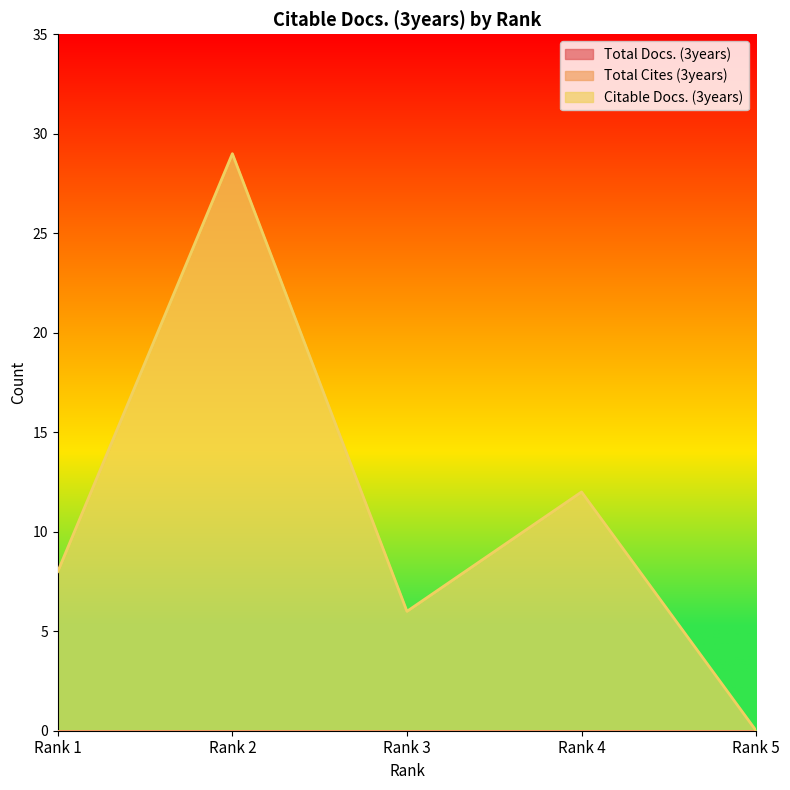

Which series has the largest total across all categories?

Citable Docs. (3years)